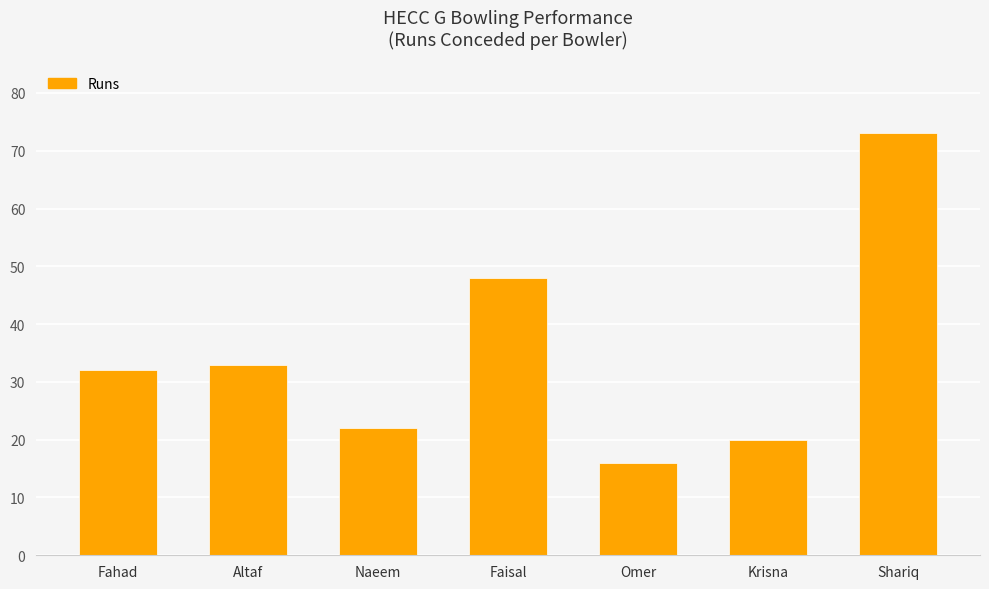

Rank the categories by value from lowest to highest.

Omer, Krisna, Naeem, Fahad, Altaf, Faisal, Shariq